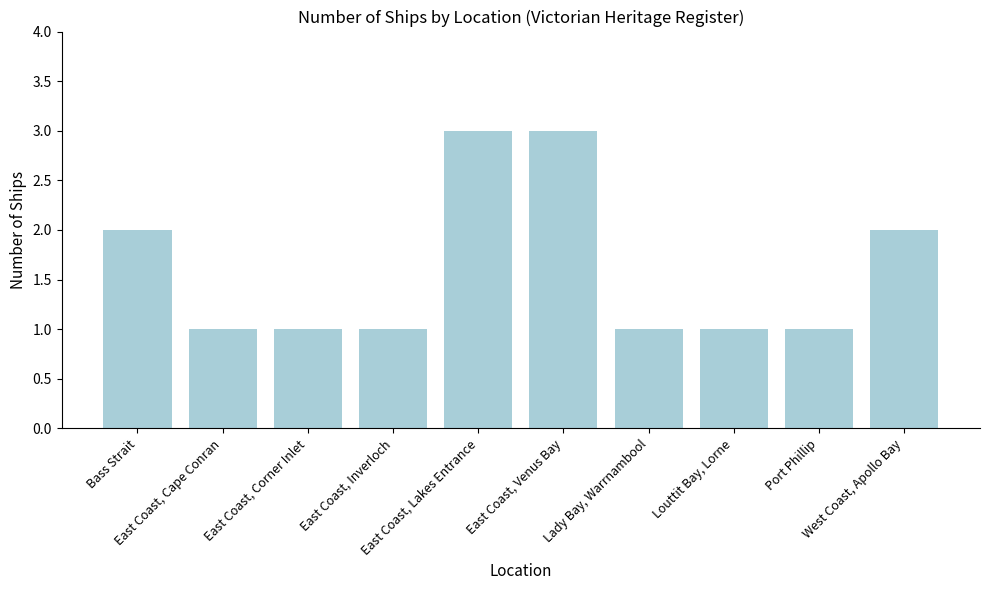

Reading left to right, transcribe all the data shown in this chart.

2	1	1	1	3	3	1	1	1	2